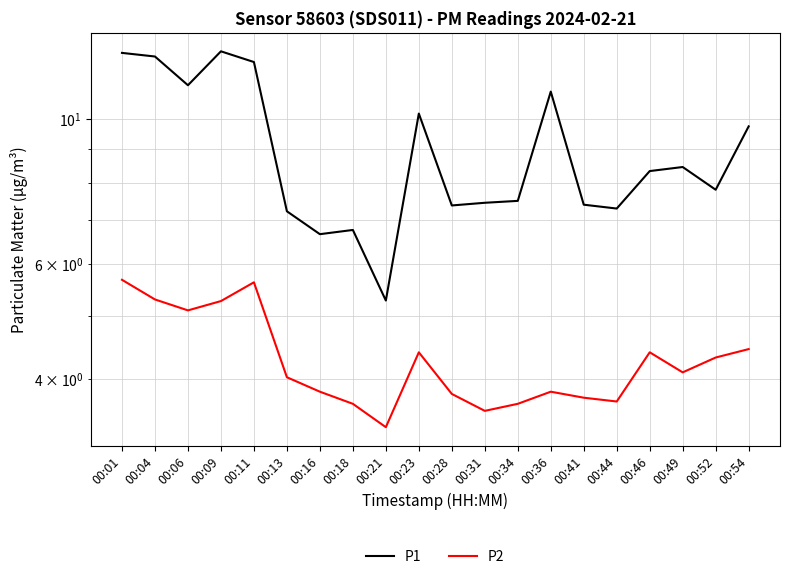

Rank the series at 00:34 from highest to lowest value.

P1, P2